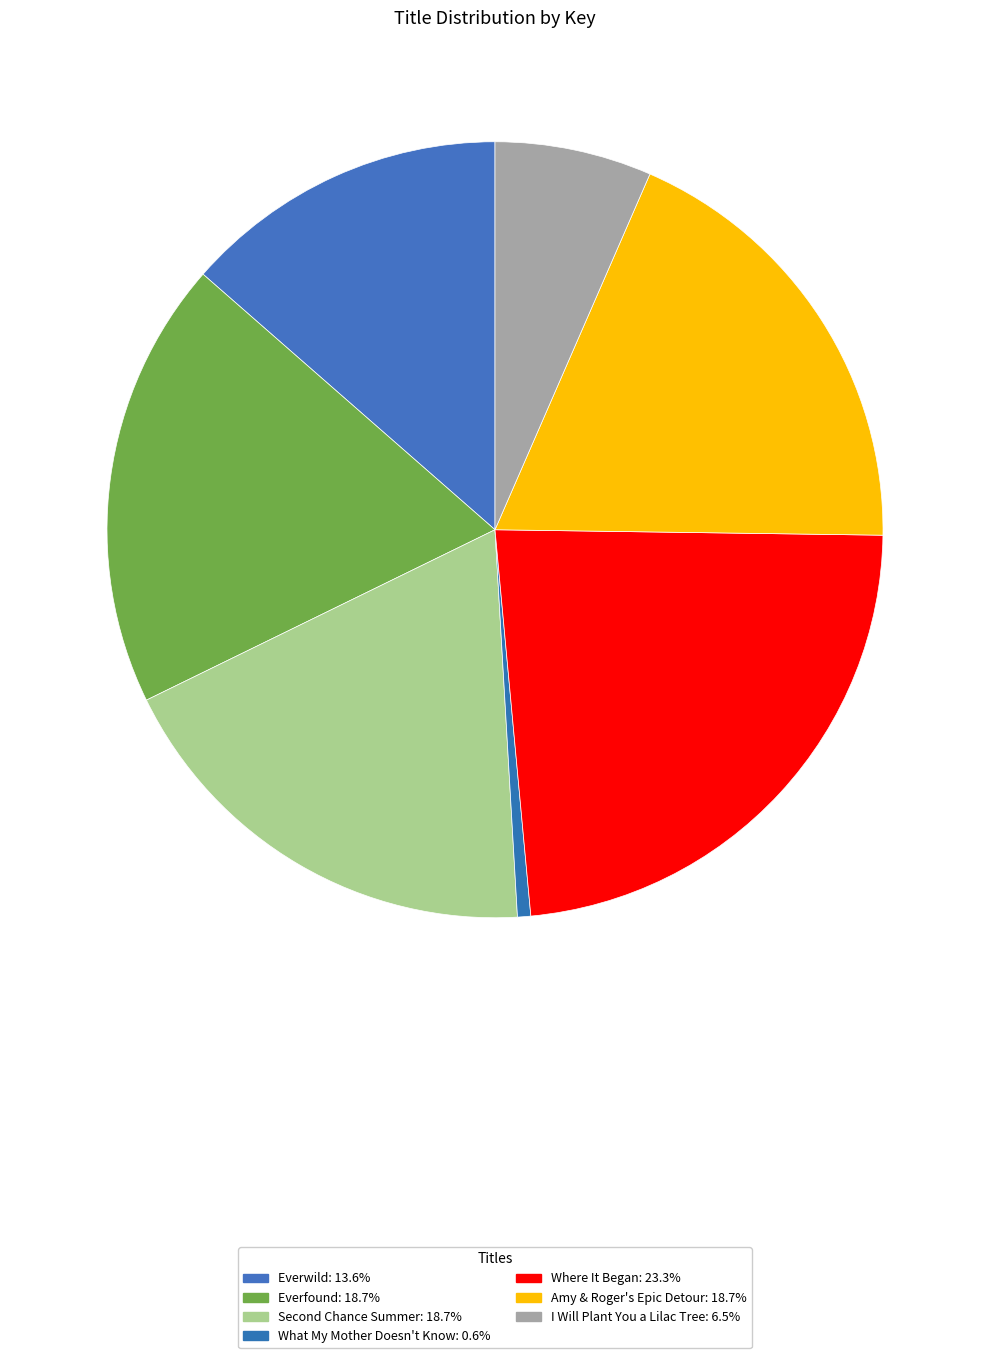

What is the largest slice in the pie chart?

Where It Began